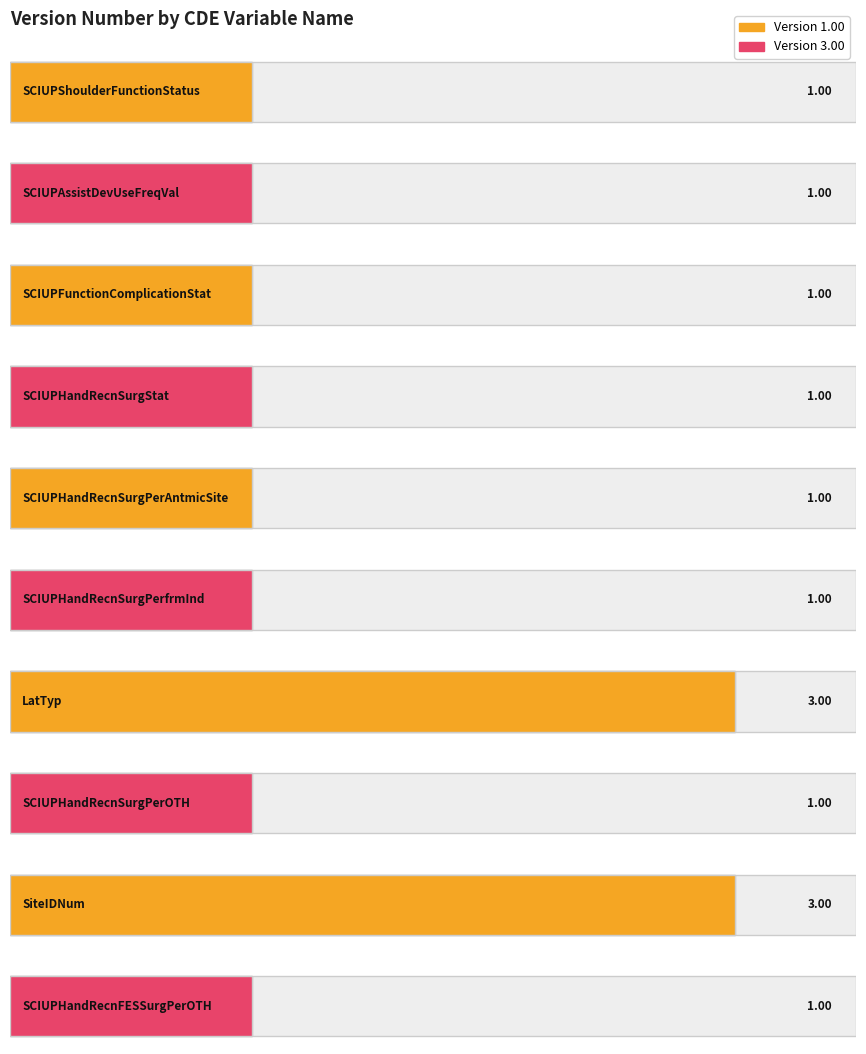

The value at SCIUPHandRecnSurgStat is 1. True or false?

True